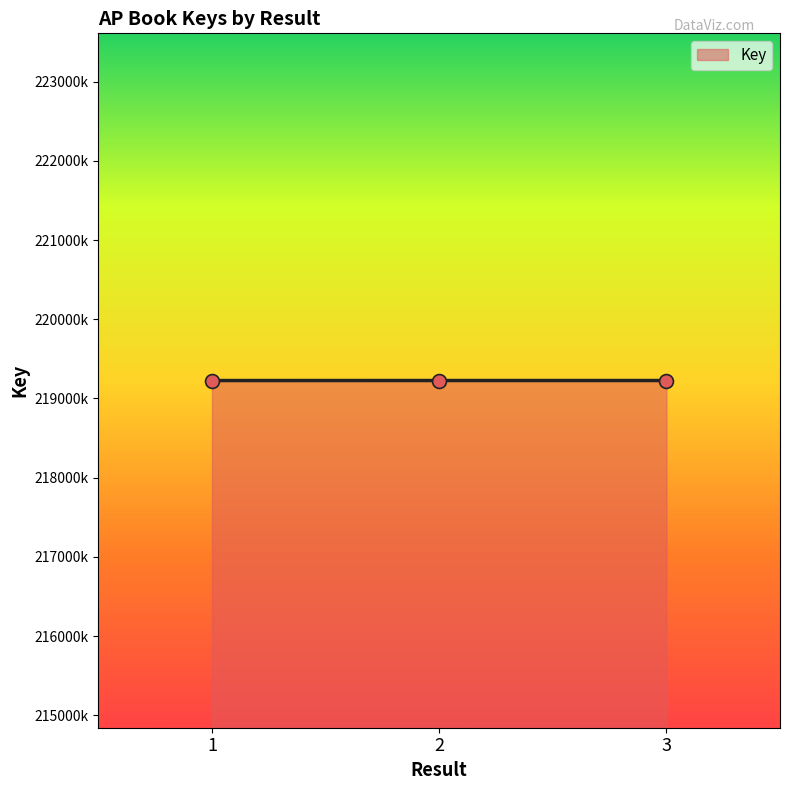

Is this an area chart (filled region under the line)?

Yes